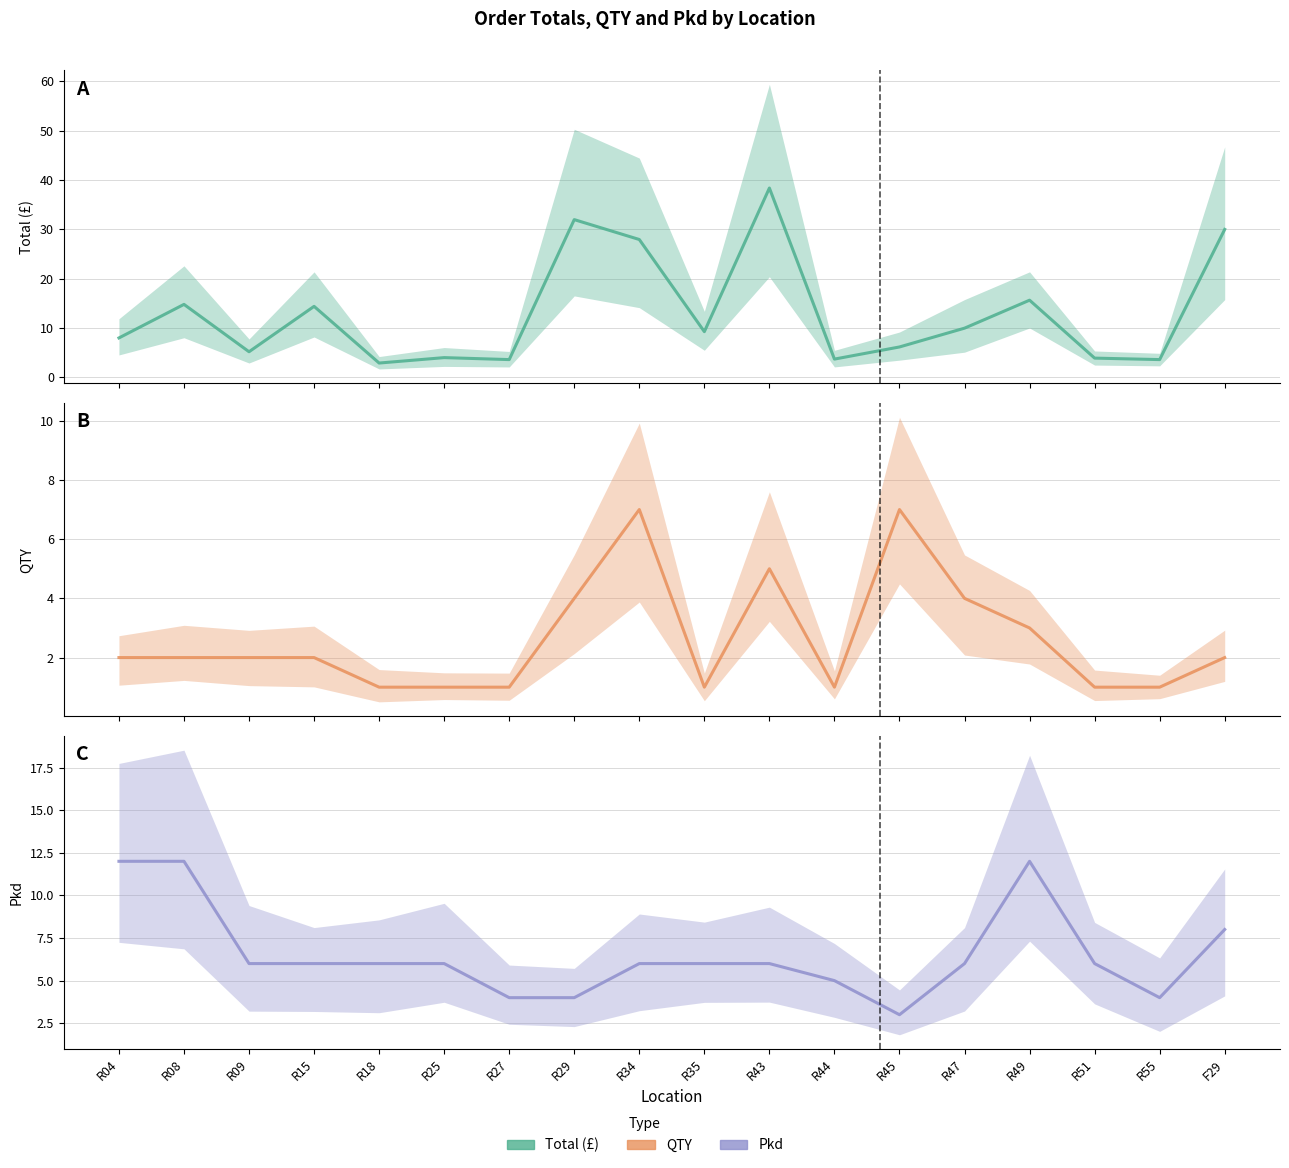

In Total, how many points are higher than both neighbors (excluding endpoints)?

6